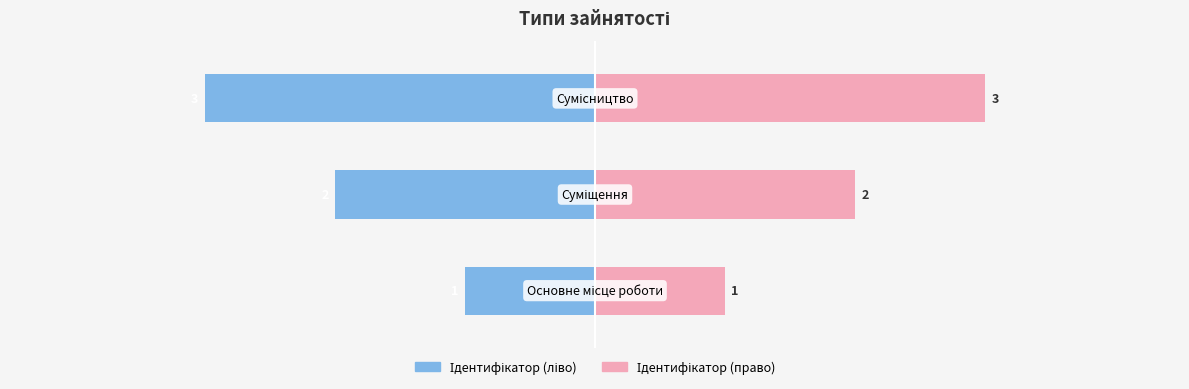

What is the sum of all Ідентифікатор (право) values?

6